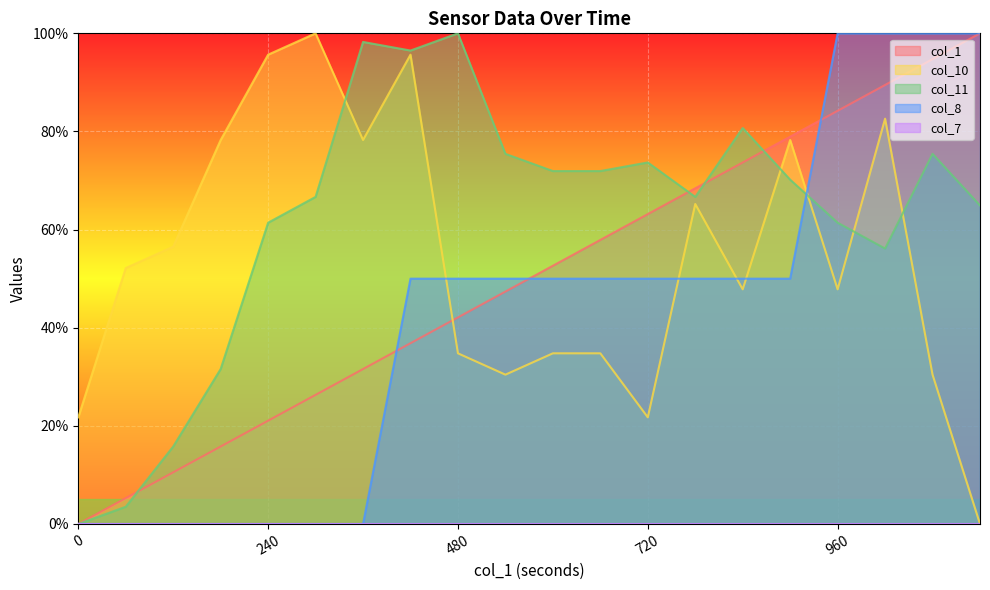

At how many categories does at least one series exceed 65?

17